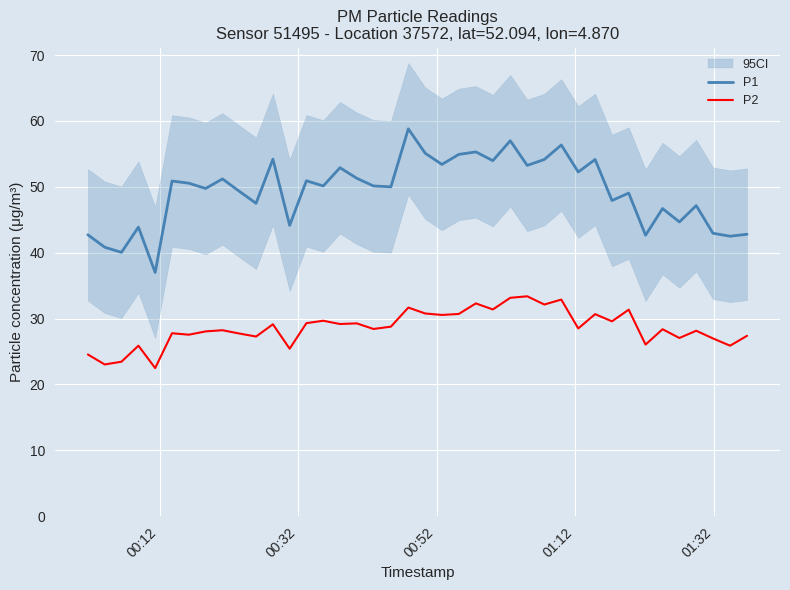

What is the minimum value shown in the chart?

22.5